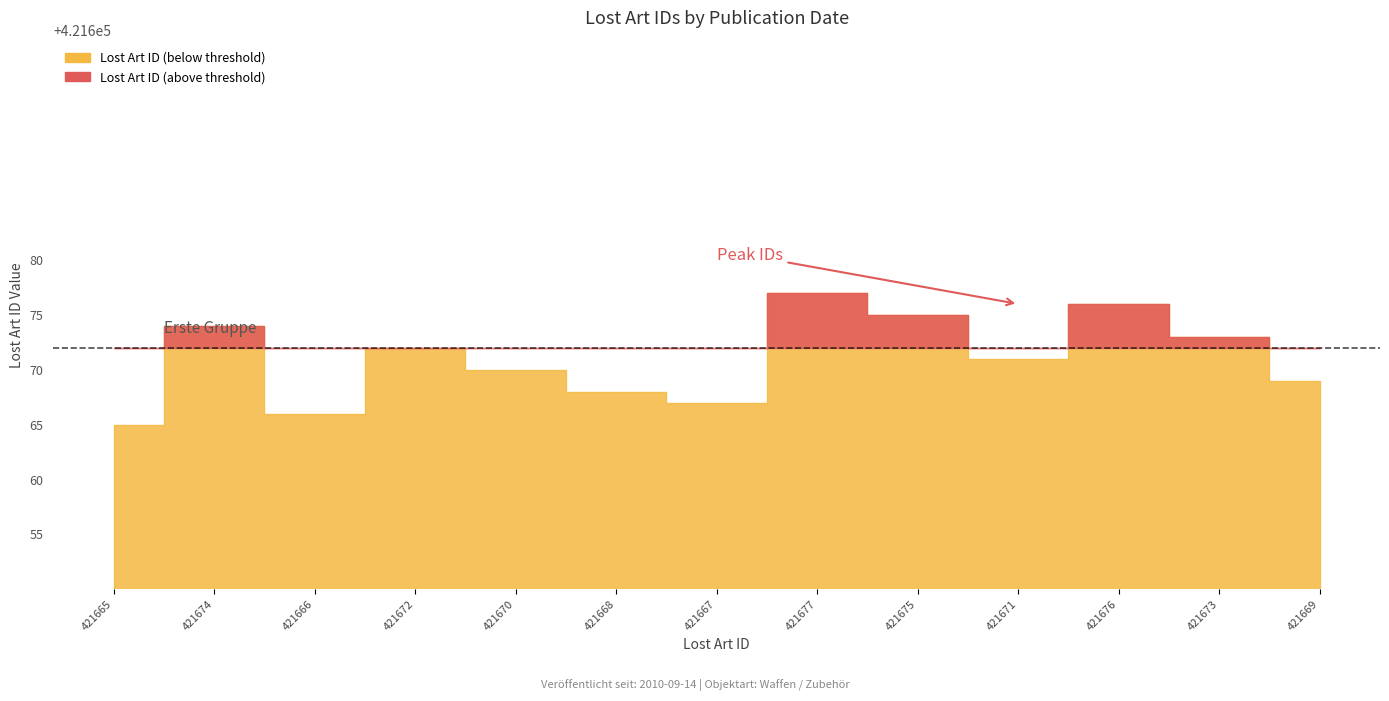

How many lines are shown in the chart?

1